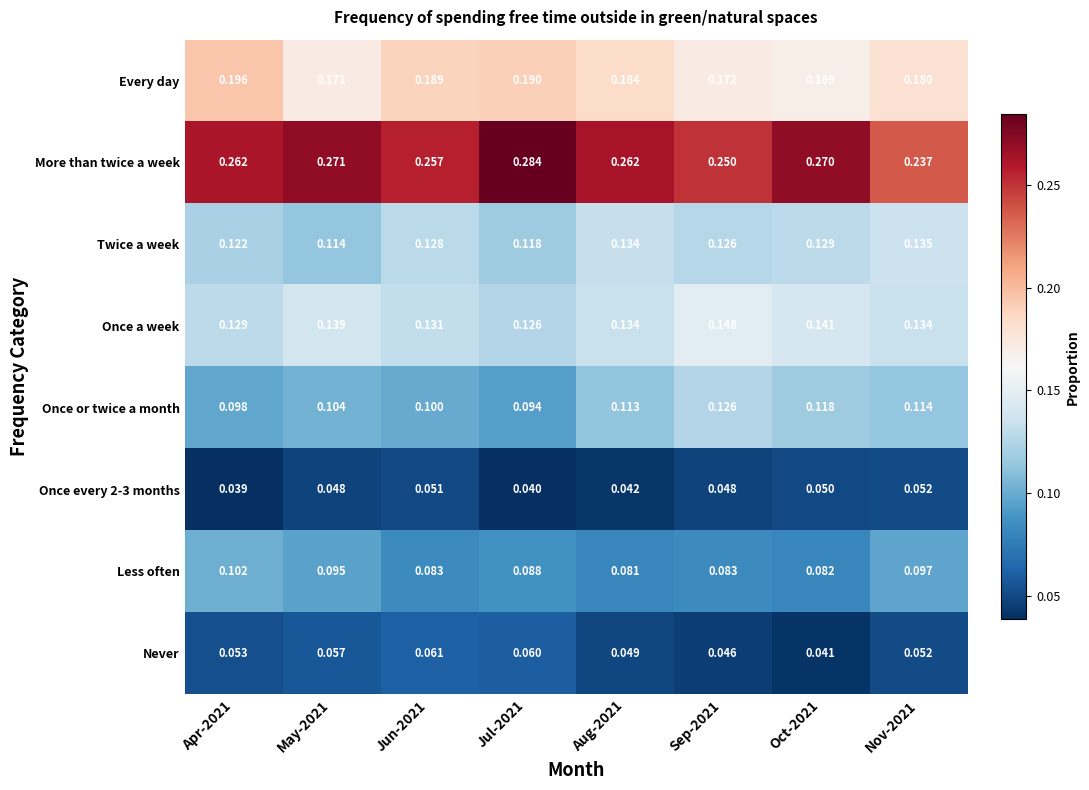

Which series has the largest range (max minus min)?

More than twice a week